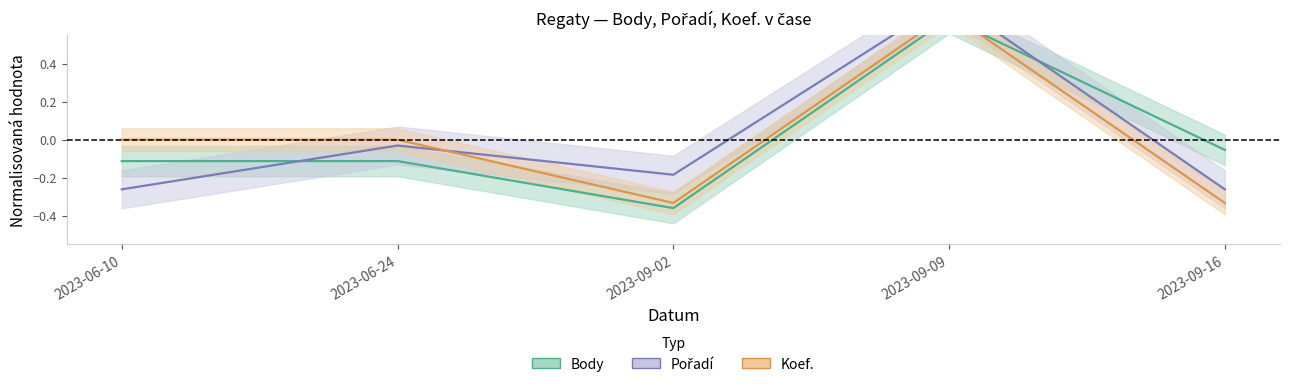

What are all the series names shown in the legend?

Body, Pořadí, Koef.